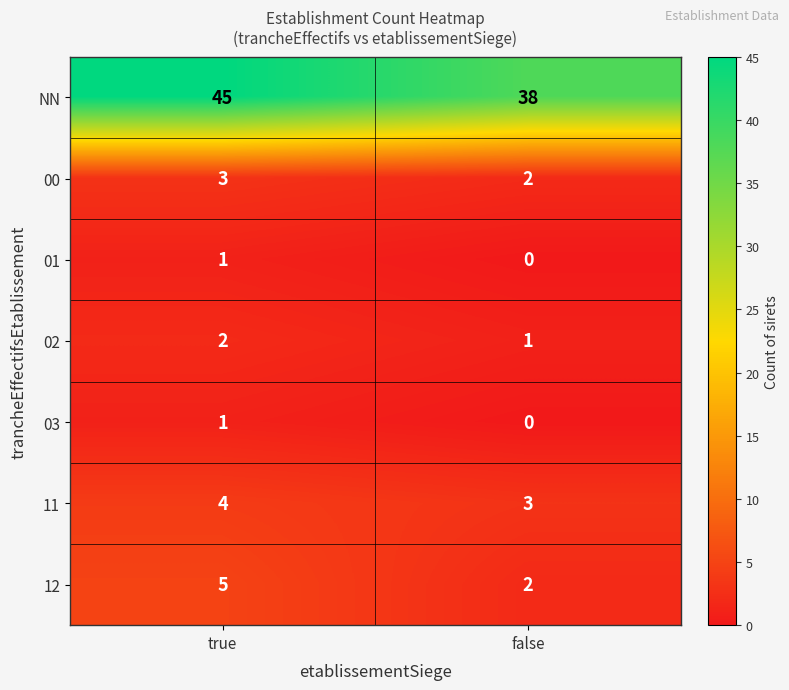

What is the total value across all series at true?

61